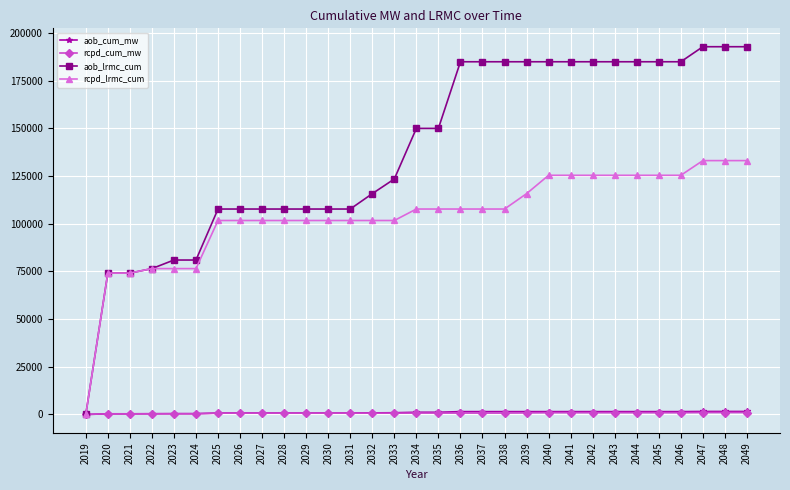

Is the value of rcpd_cum_mw at 2020 greater than the value of aob_lrmc_cum at 2042?

No